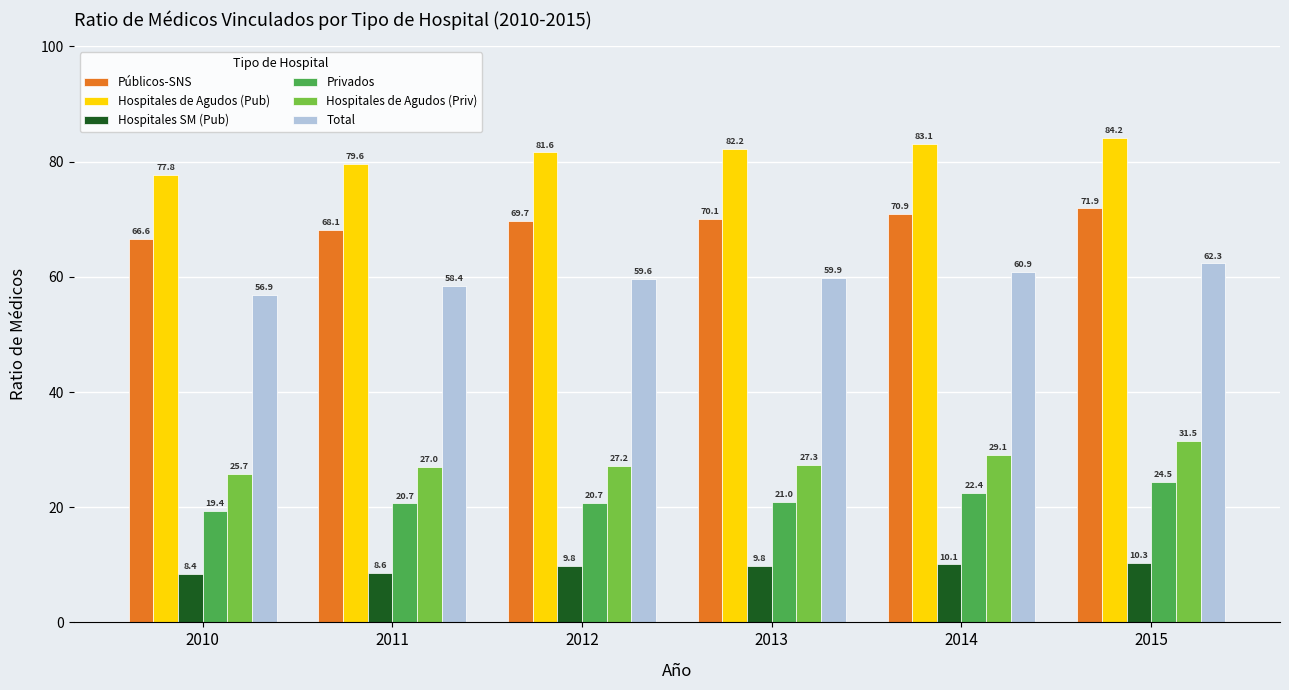

Reading left to right, what are all the values shown in this chart?

Públicos-SNS: 2010=66.6	2011=68.1	2012=69.7	2013=70.1	2014=70.9	2015=71.9
Hospitales de Agudos (Pub): 2010=77.8	2011=79.6	2012=81.6	2013=82.2	2014=83.1	2015=84.2
Hospitales SM (Pub): 2010=8.4	2011=8.6	2012=9.8	2013=9.8	2014=10.1	2015=10.3
Privados: 2010=19.4	2011=20.7	2012=20.7	2013=21.0	2014=22.4	2015=24.5
Hospitales de Agudos (Priv): 2010=25.7	2011=27.0	2012=27.2	2013=27.3	2014=29.1	2015=31.5
Total: 2010=56.9	2011=58.4	2012=59.6	2013=59.9	2014=60.9	2015=62.3